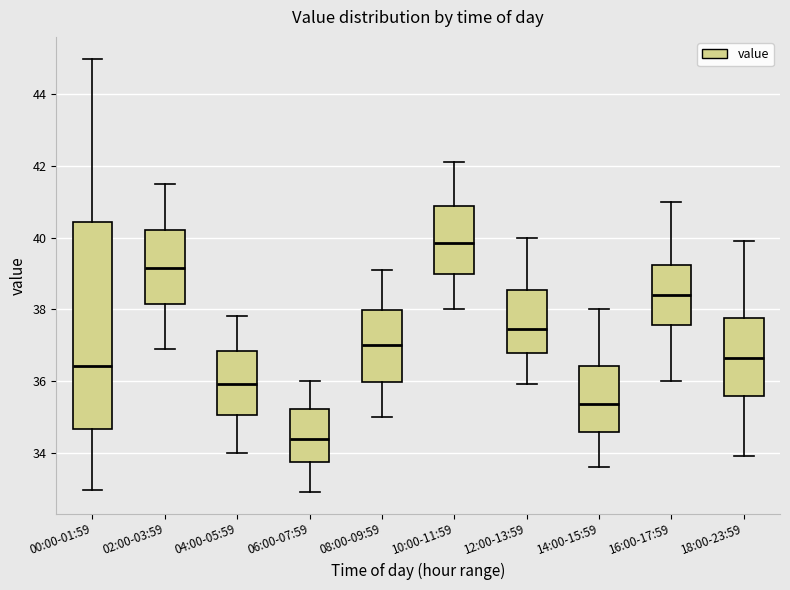

Reading left to right, read every box against the y-axis: the position of its median line, the range the box covers, and the ends of its whiskers. The values are not printed on the chart, so give them approximately, as read against the axis.

00:00-01:59: median 36.4, box 34.6 to 40.4, whiskers 33.0 to 45.0
02:00-03:59: median 39.2, box 38.2 to 40.2, whiskers 37.0 to 41.6
04:00-05:59: median 36.0, box 35.0 to 36.8, whiskers 34.0 to 37.8
06:00-07:59: median 34.4, box 33.8 to 35.2, whiskers 33.0 to 36.0
08:00-09:59: median 37.0, box 36.0 to 38.0, whiskers 35.0 to 39.2
10:00-11:59: median 39.8, box 39.0 to 40.8, whiskers 38.0 to 42.2
12:00-13:59: median 37.4, box 36.8 to 38.6, whiskers 36.0 to 40.0
14:00-15:59: median 35.4, box 34.6 to 36.4, whiskers 33.6 to 38.0
16:00-17:59: median 38.4, box 37.6 to 39.2, whiskers 36.0 to 41.0
18:00-23:59: median 36.6, box 35.6 to 37.8, whiskers 34.0 to 40.0